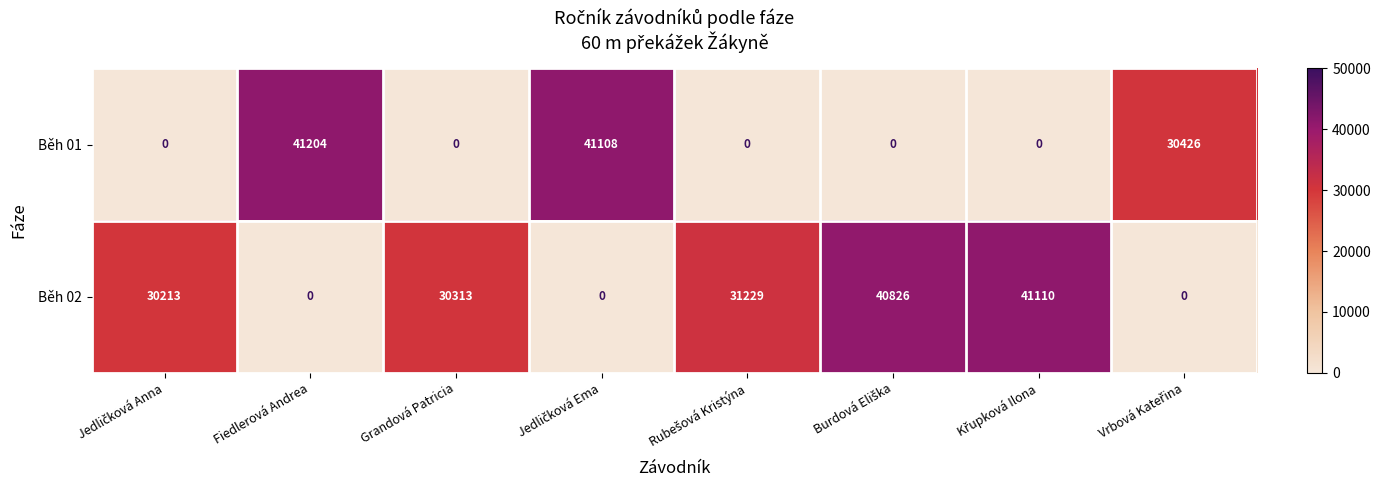

What is the difference between the second highest and second lowest values in the Běh 01 series?

41108